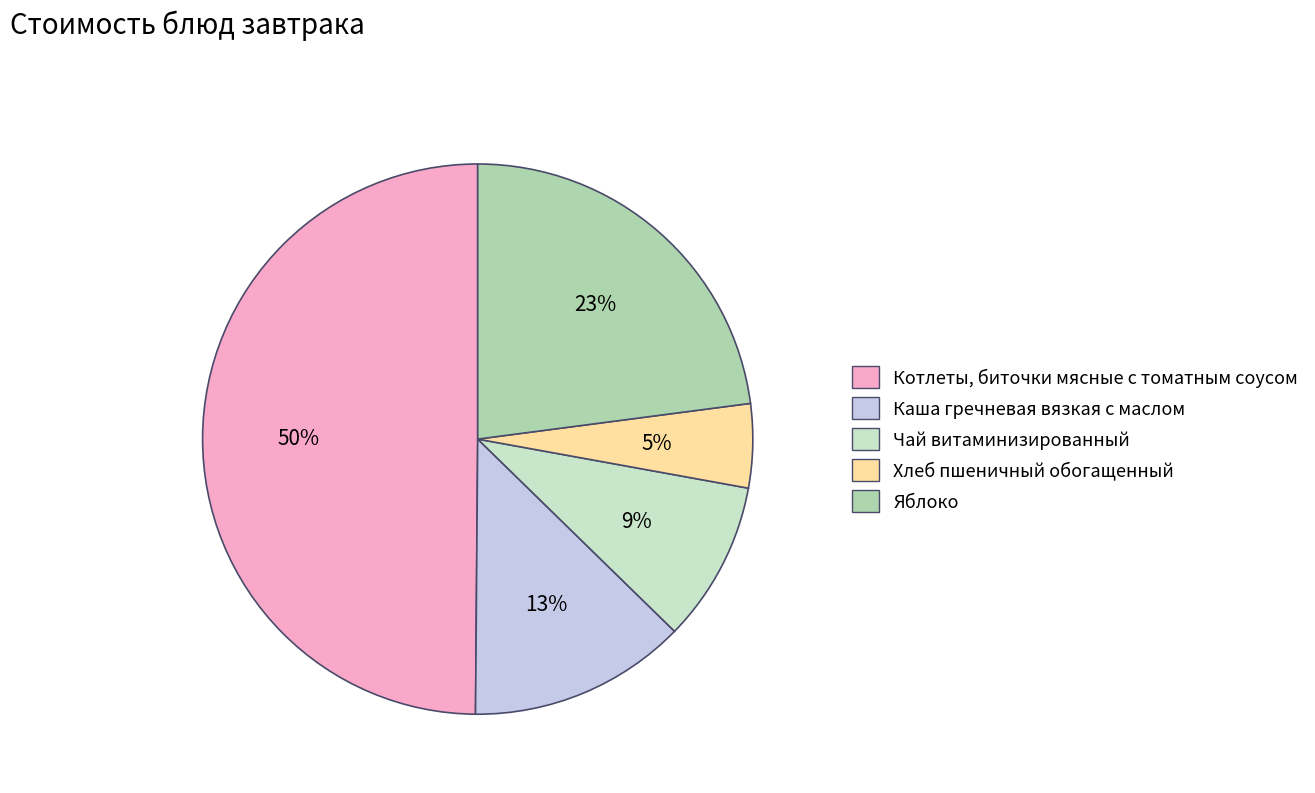

Rank the categories by value from lowest to highest.

Хлеб пшеничный обогащенный, Чай витаминизированный, Каша гречневая вязкая с маслом, Яблоко, Котлеты, биточки мясные с томатным соусом